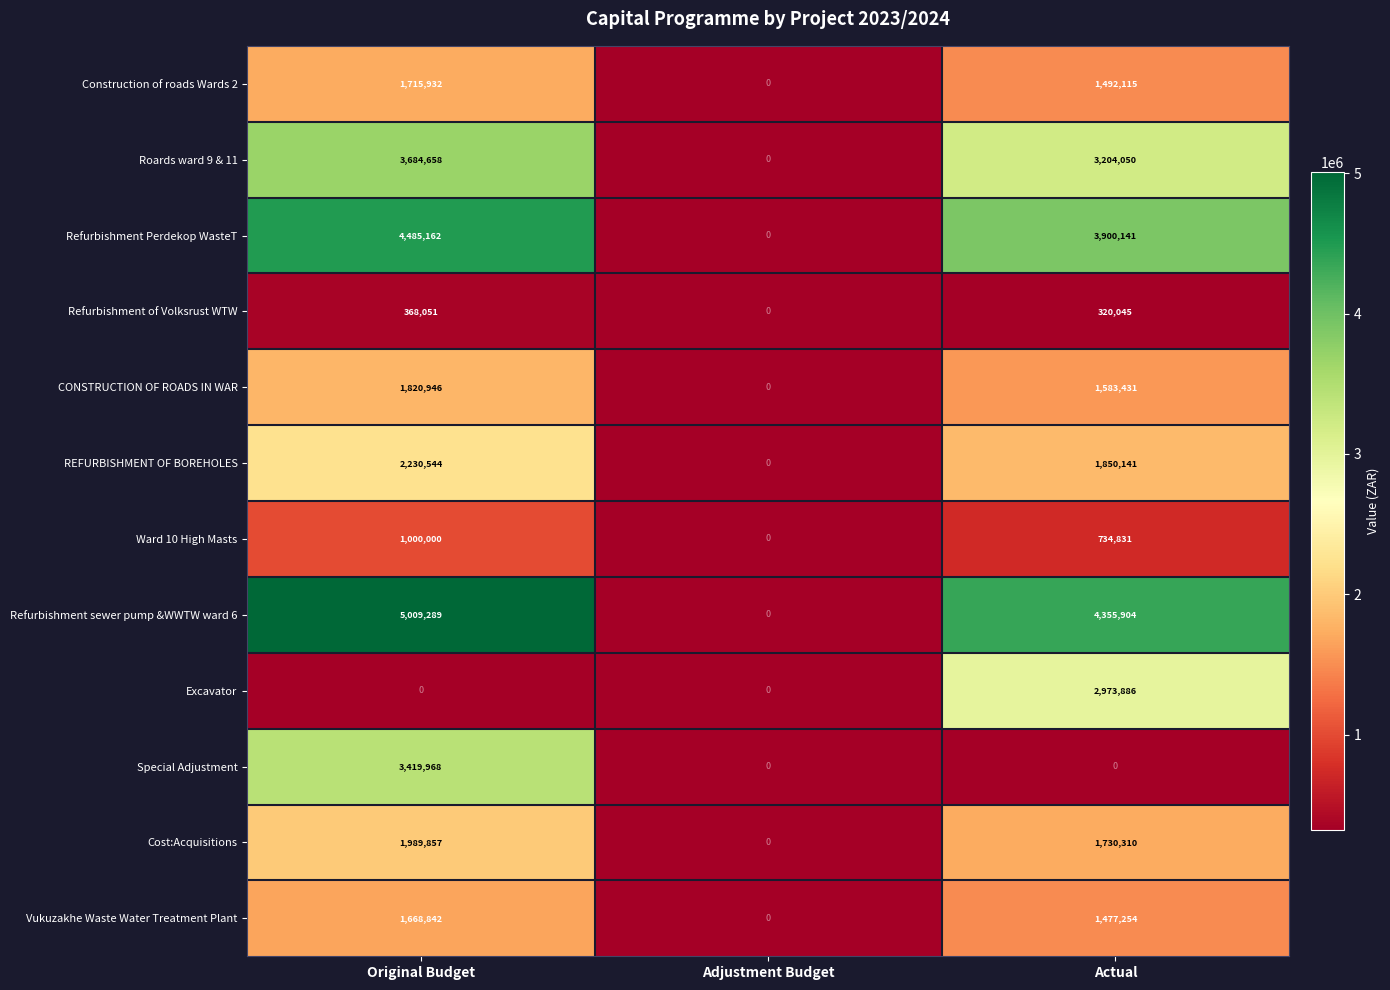

What is the spread (max minus min) of values at Original Budget?

5009289